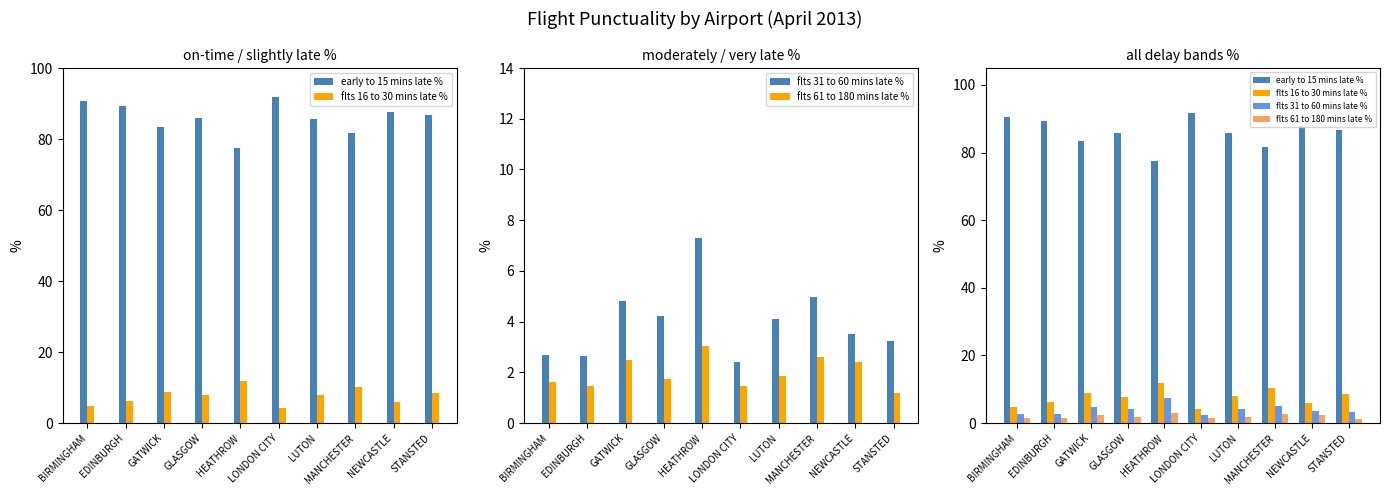

Which series changed the most between BIRMINGHAM and LONDON CITY?

early to 15 mins late %